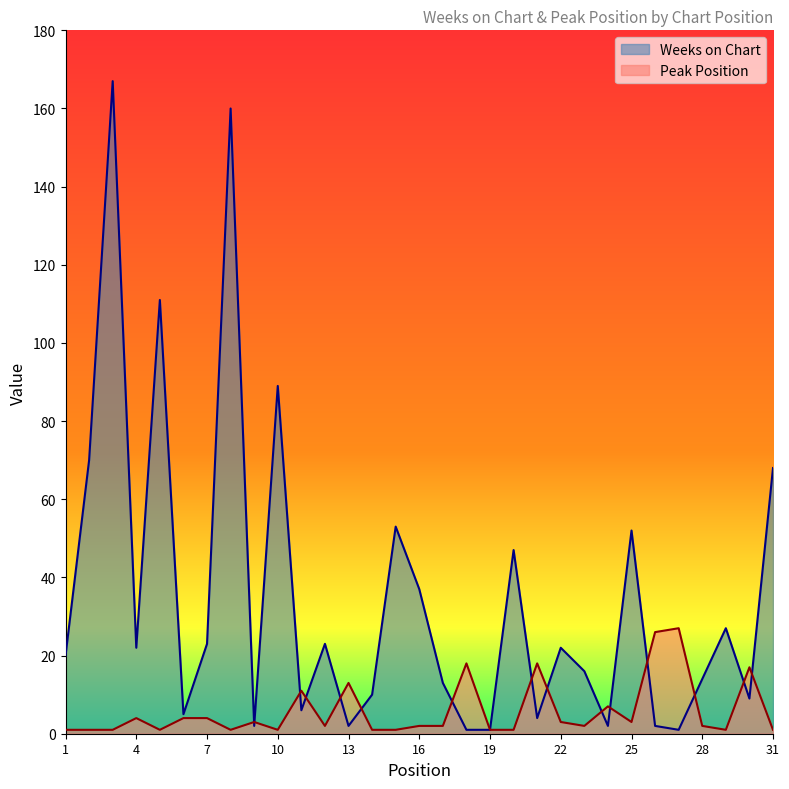

At which label does Peak Position reach its peak?

27